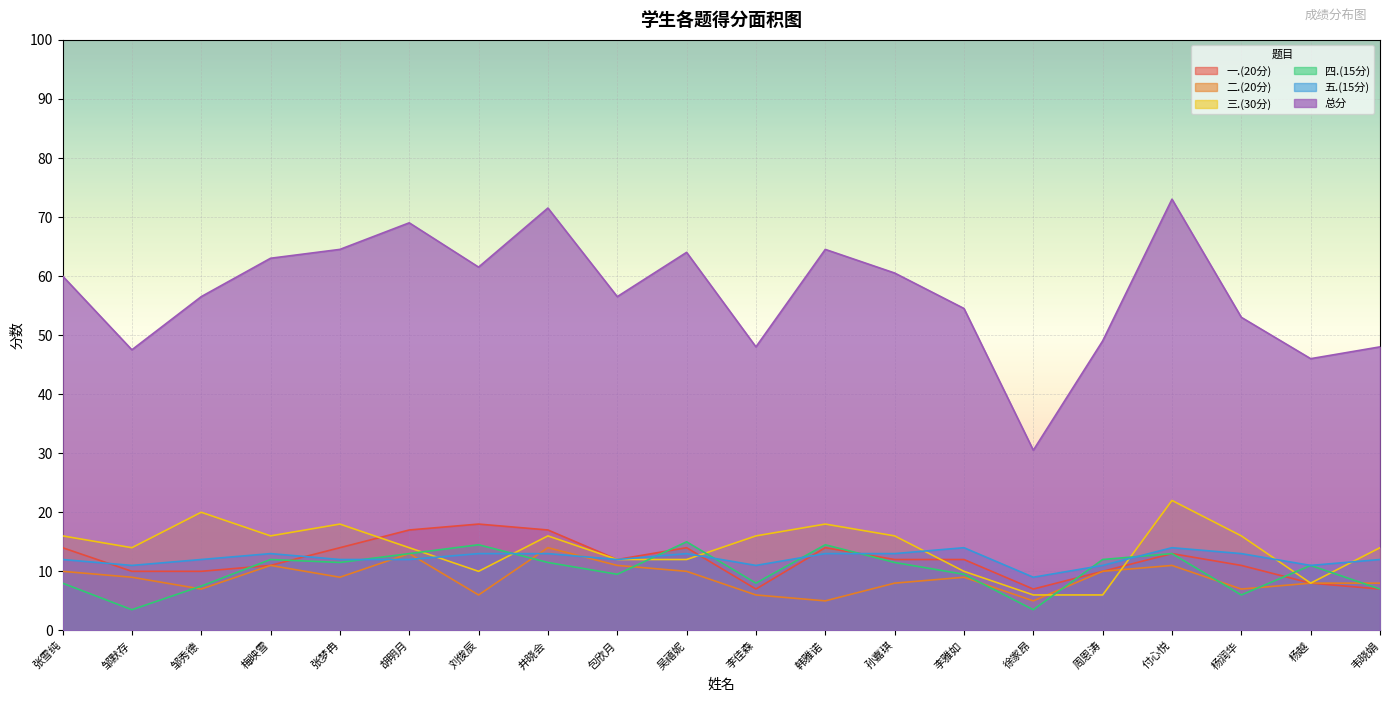

True or false: 总分 and 五.(15分) intersect in this chart.

False